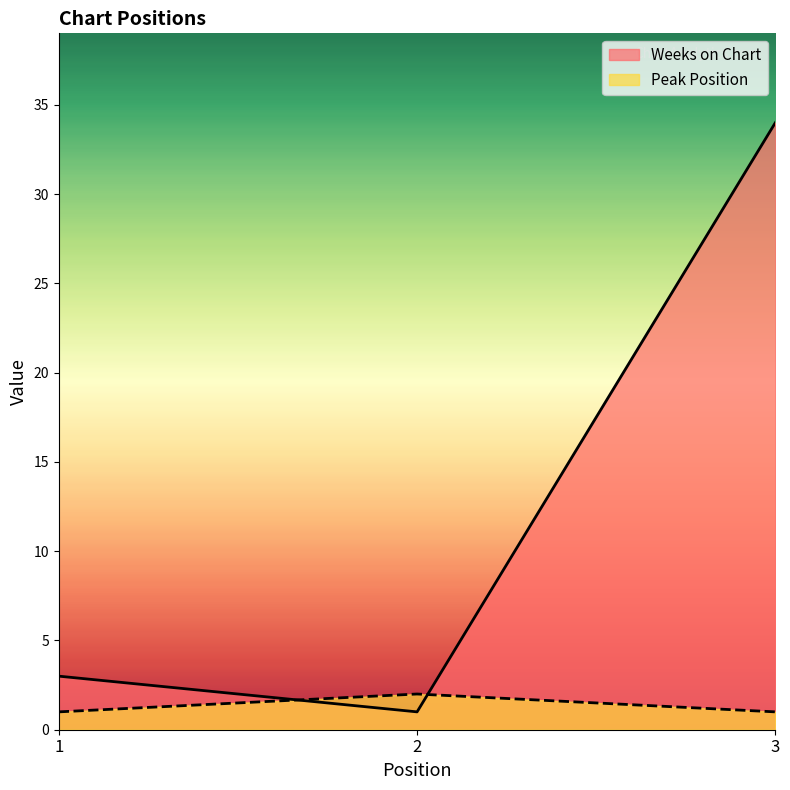

What is the sum of all Weeks on Chart values?

38